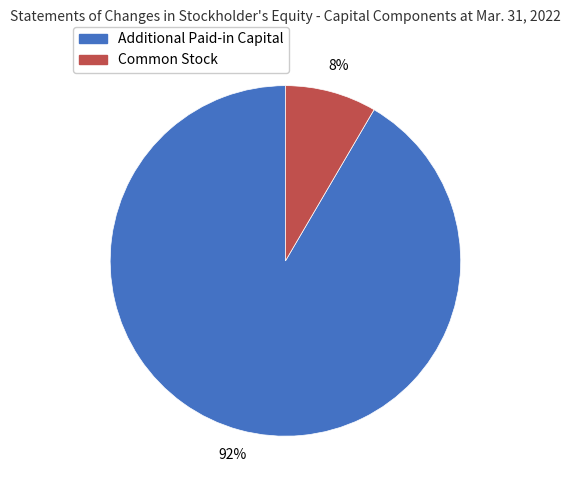

The Additional Paid-in Capital slice represents 97% of the pie. True or false?

False